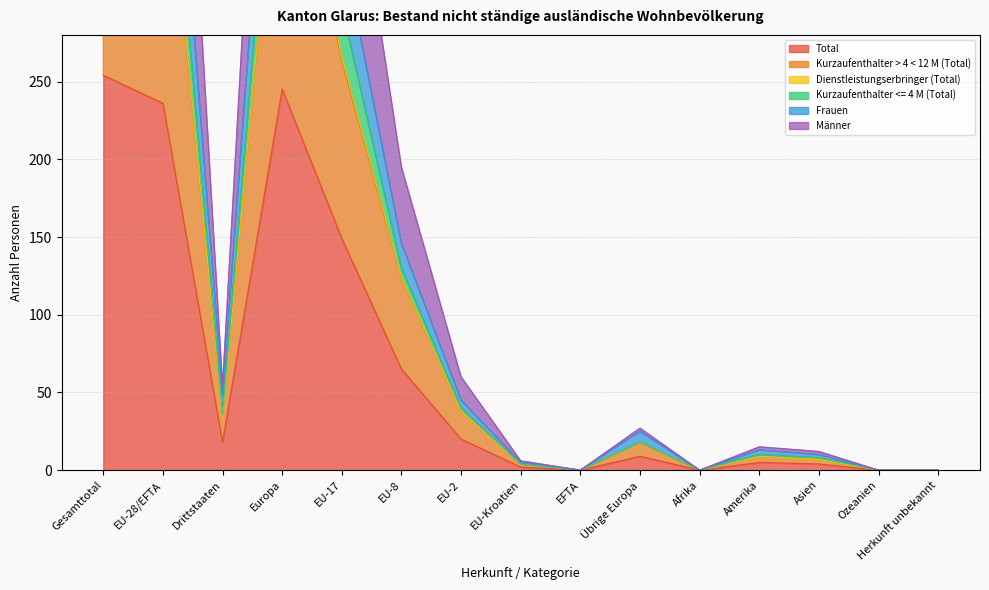

The value of Total at EU-8 is 65. True or false?

True